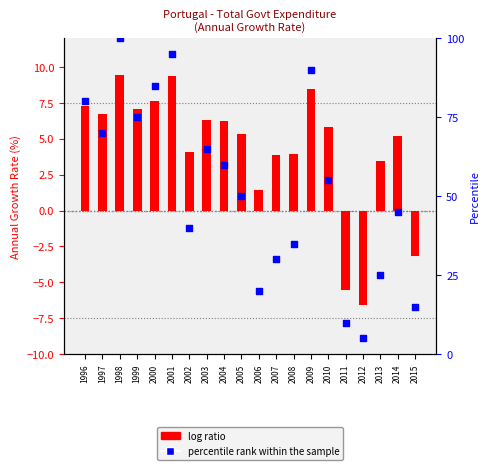

What is the ratio of the value at 2005 to the value at 2002?

1.2